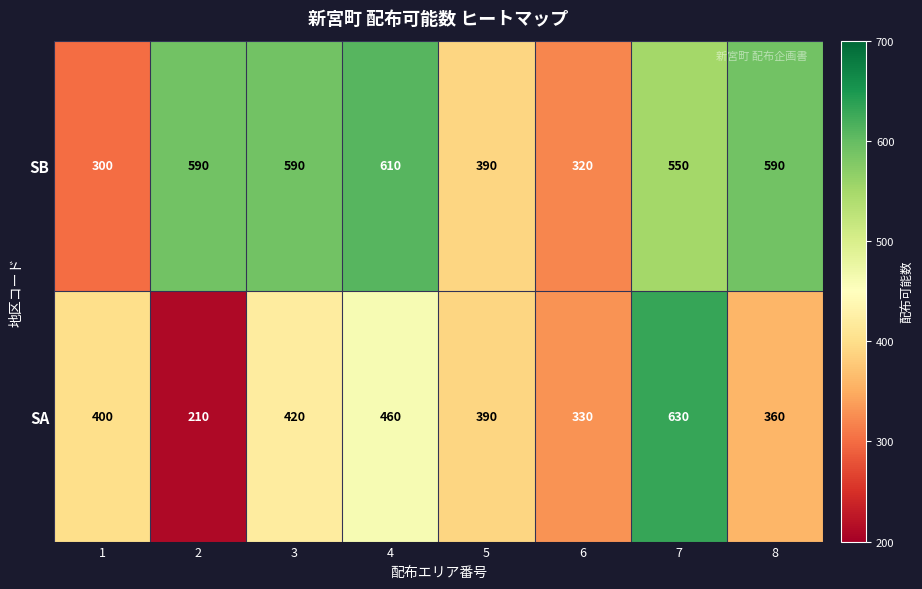

Between 6 and 8, which series saw the biggest shift?

SB